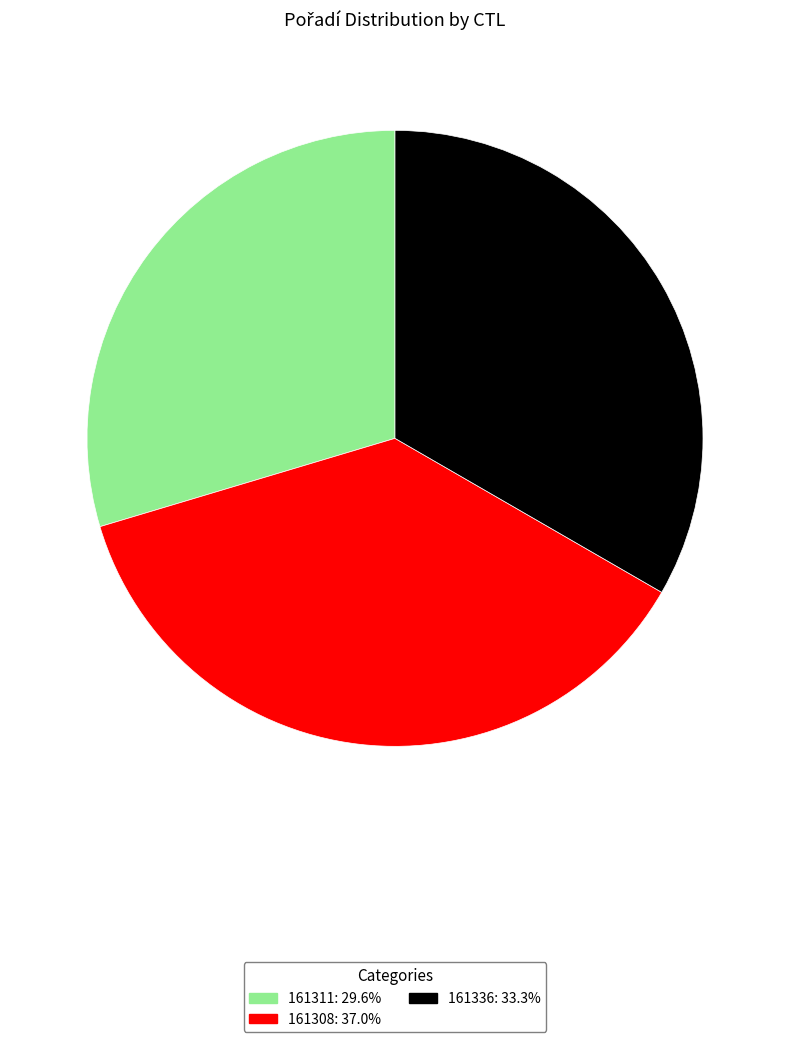

True or false: 161311 accounts for 36% of the total.

False